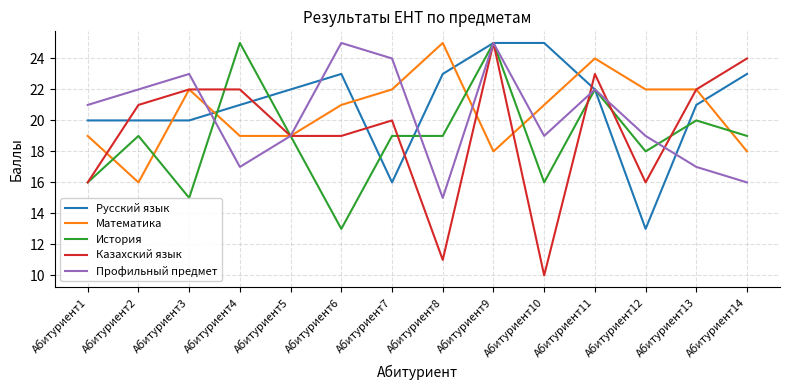

True or false: Профильный предмет has more than 2 interior local peaks.

True